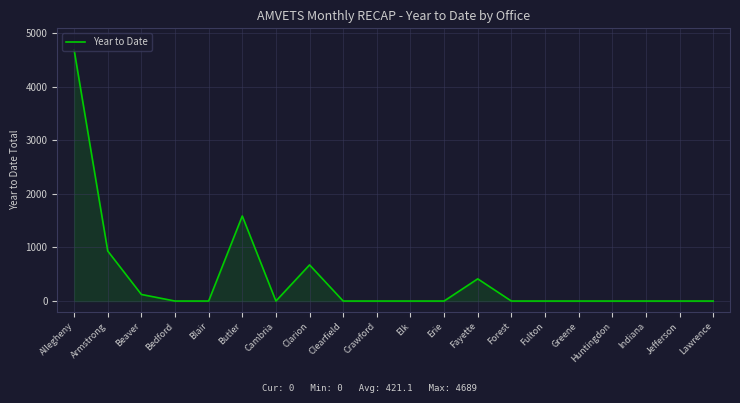

The value at Cambria is 3165. True or false?

False